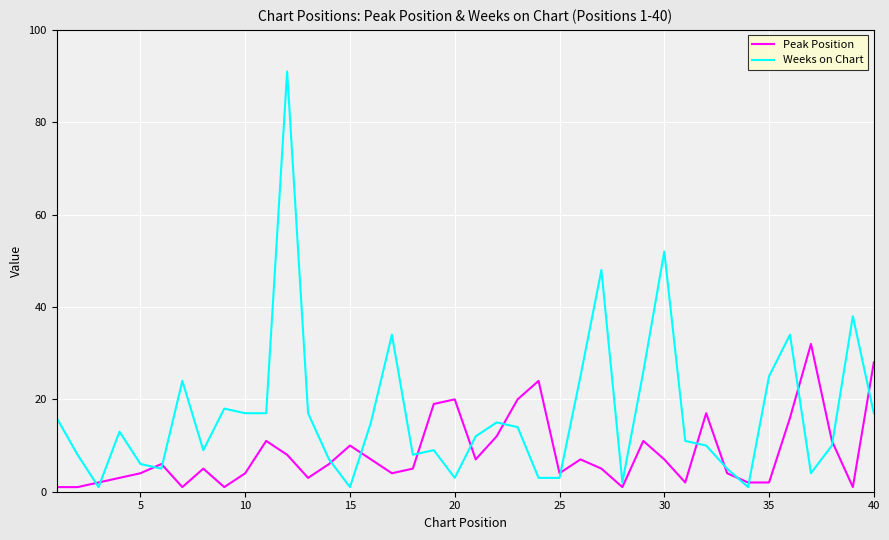

Rank the series by their average value, from lowest to highest.

Peak Position, Weeks on Chart